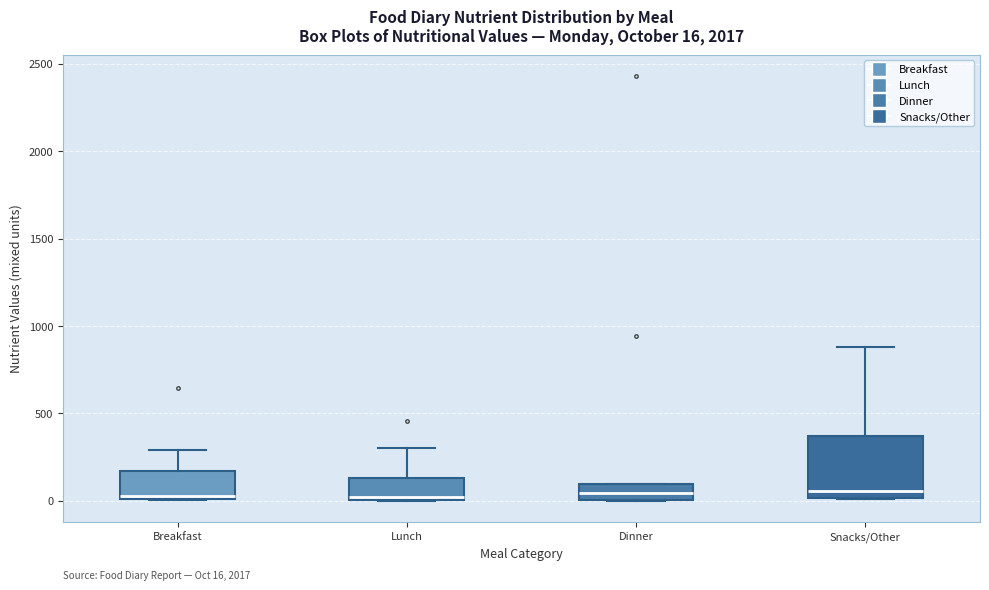

Which box is the tallest, from its lower edge to its upper edge?

Snacks/Other